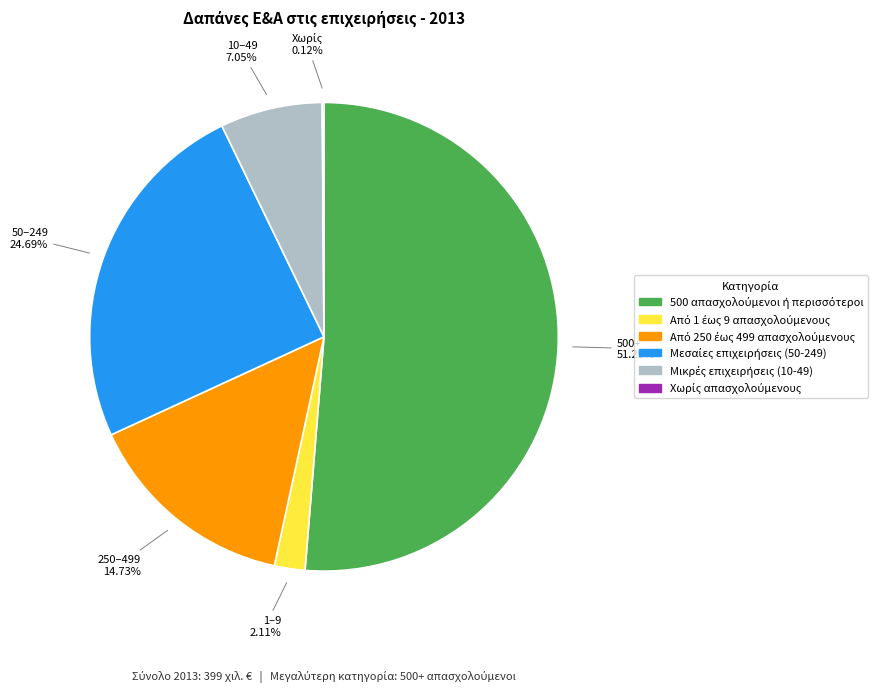

Which category has the biggest portion of the pie?

500+